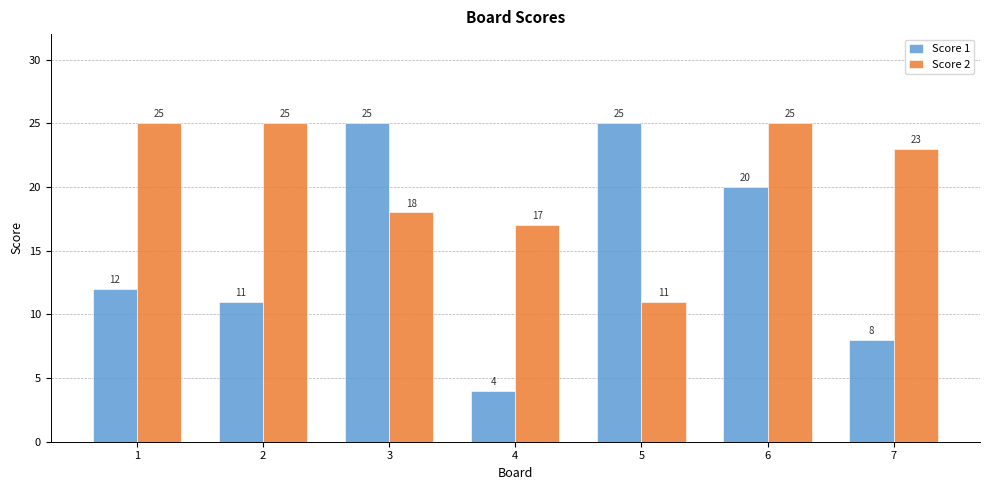

At which category is the sum across all series the highest?

6